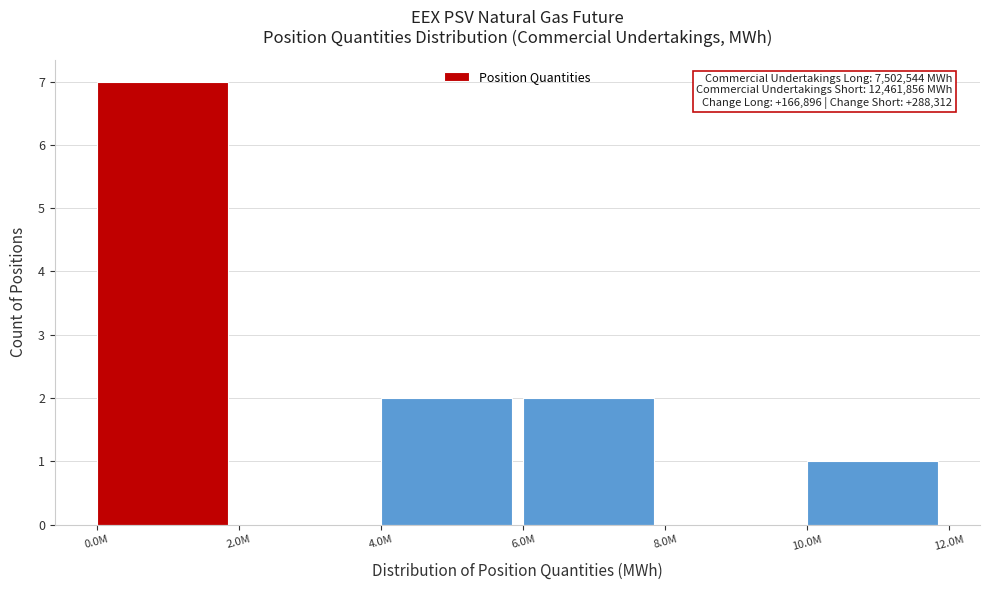

Reading left to right, extract all data points from this chart.

0.0M=7	2.0M=0	4.0M=2	6.0M=2	8.0M=0	10.0M=1